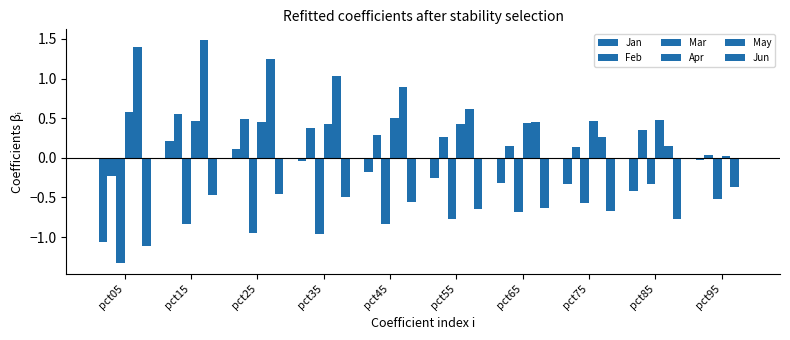

What is the total value across all series at pct35?

0.3